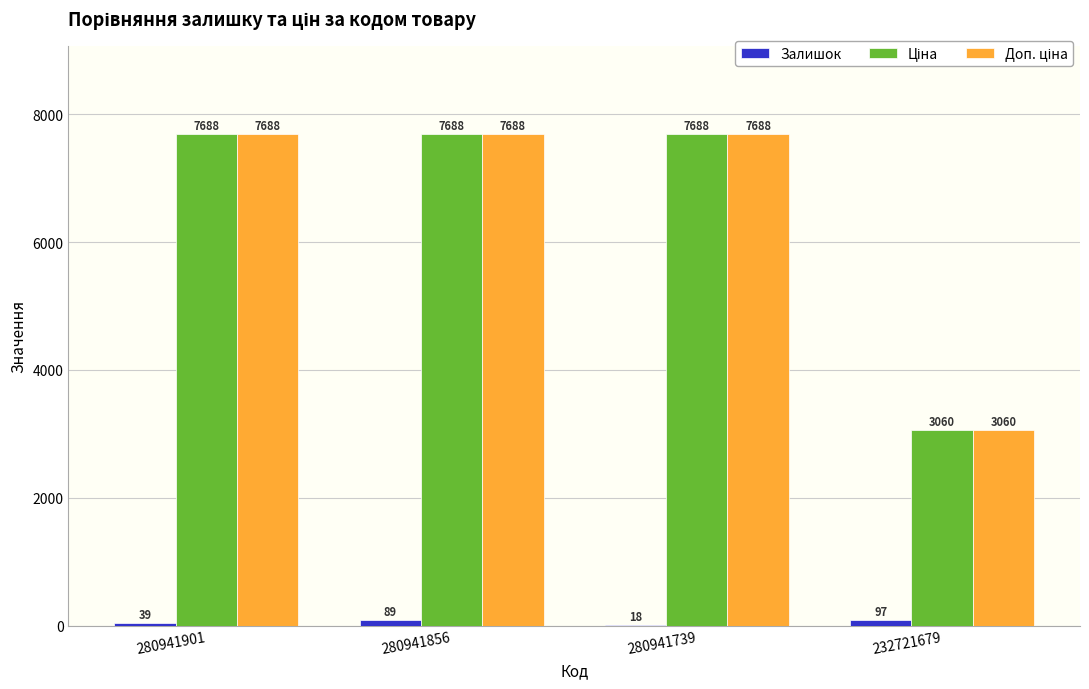

At which category is the sum across all series the highest?

280941856